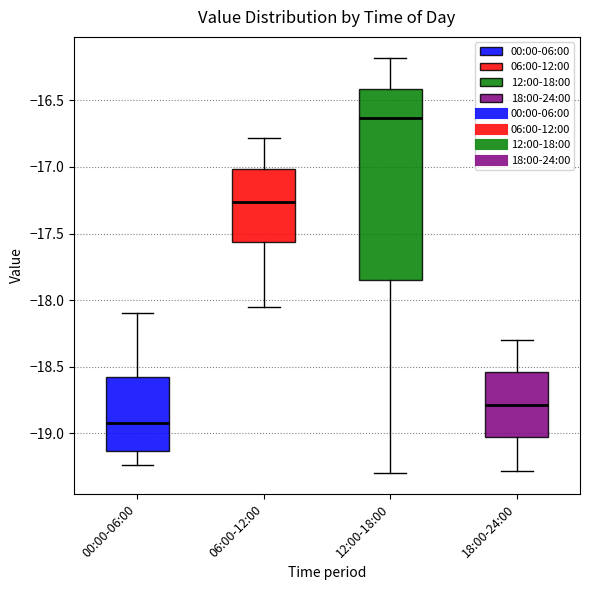

Reading left to right, transcribe this box plot: for each box, give where its median line is, the range the box spans, and where its two whiskers end, as read against the y-axis. The values are not printed on the chart, so give them approximately, as read against the axis.

00:00-06:00: median -18.90, box -19.15 to -18.55, whiskers -19.25 to -18.10
06:00-12:00: median -17.25, box -17.55 to -17.00, whiskers -18.05 to -16.80
12:00-18:00: median -16.65, box -17.85 to -16.40, whiskers -19.30 to -16.20
18:00-24:00: median -18.80, box -19.05 to -18.55, whiskers -19.30 to -18.30